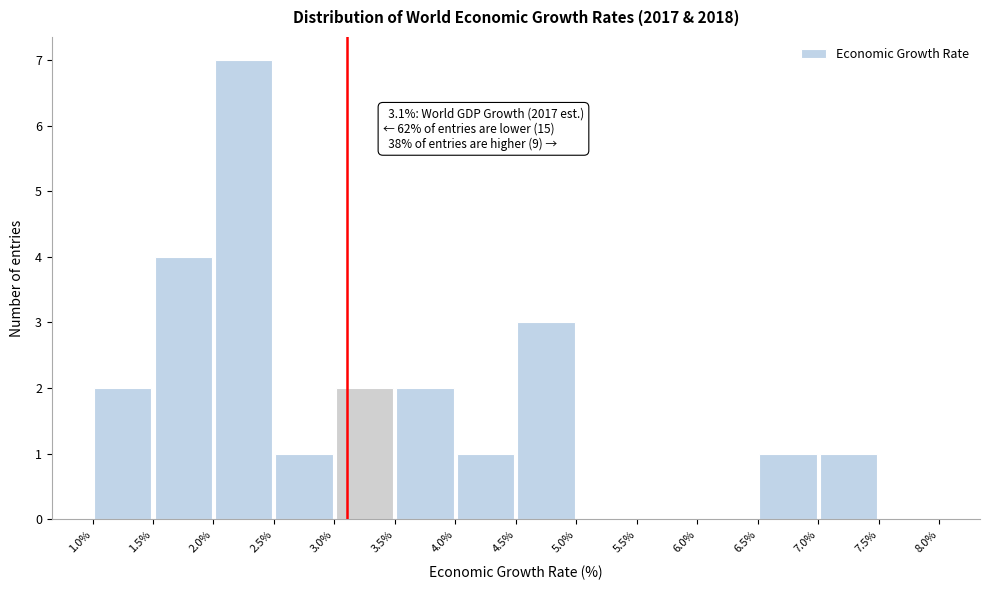

Which range on the x-axis has the tallest bar?

2.0% to 2.5%